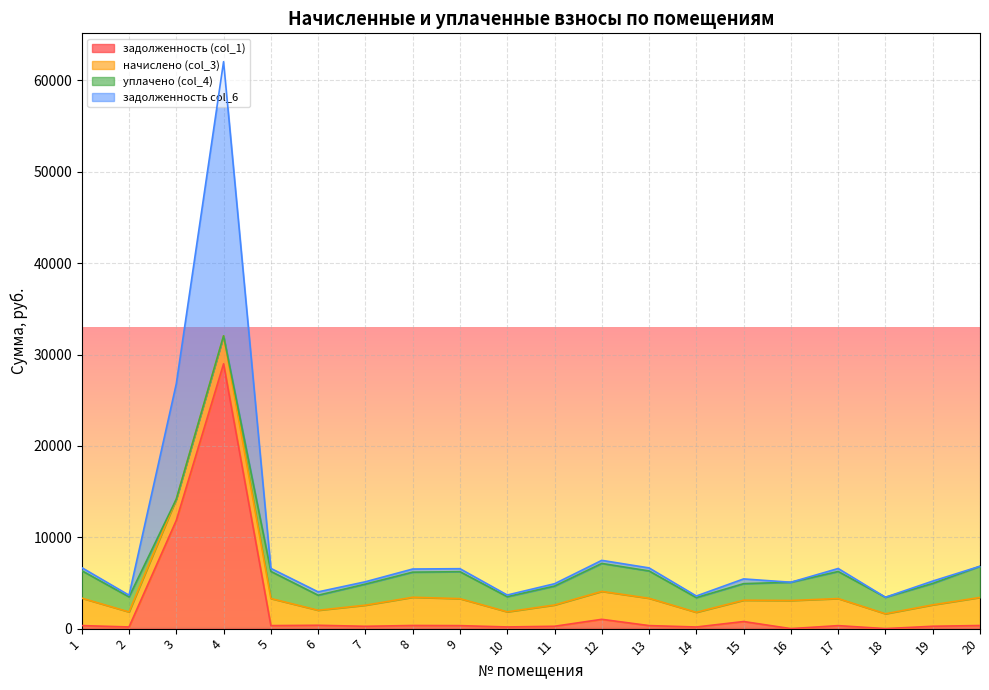

Which series has the largest total across all categories?

задолженность col_6